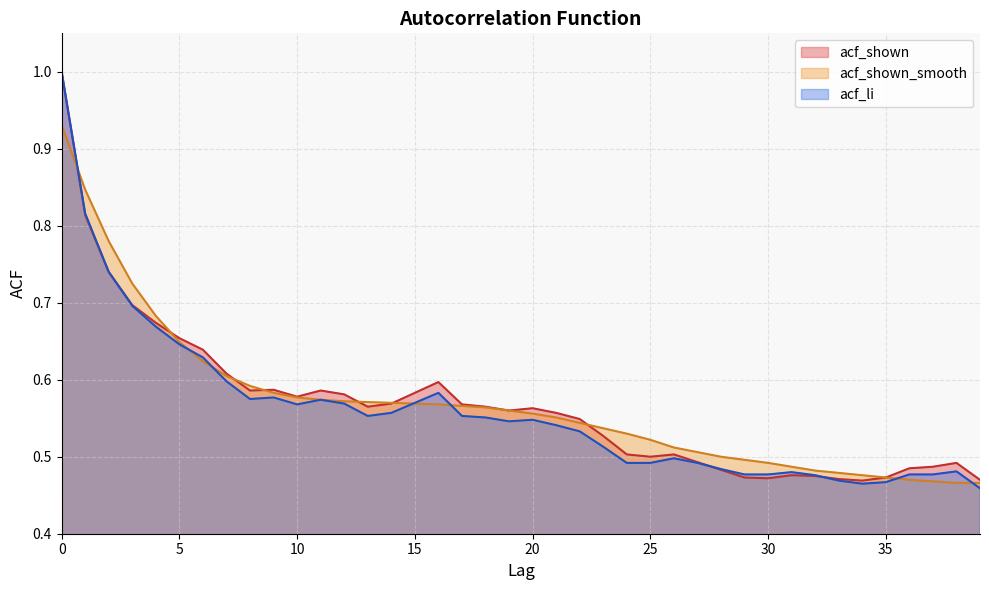

Rank the categories by acf_shown_smooth value from lowest to highest.

38, 39, 37, 36, 35, 34, 33, 32, 31, 30, 29, 28, 27, 26, 25, 24, 23, 22, 21, 20, 19, 18, 17, 16, 15, 14, 13, 12, 11, 10, 9, 8, 7, 6, 5, 4, 3, 2, 1, 0